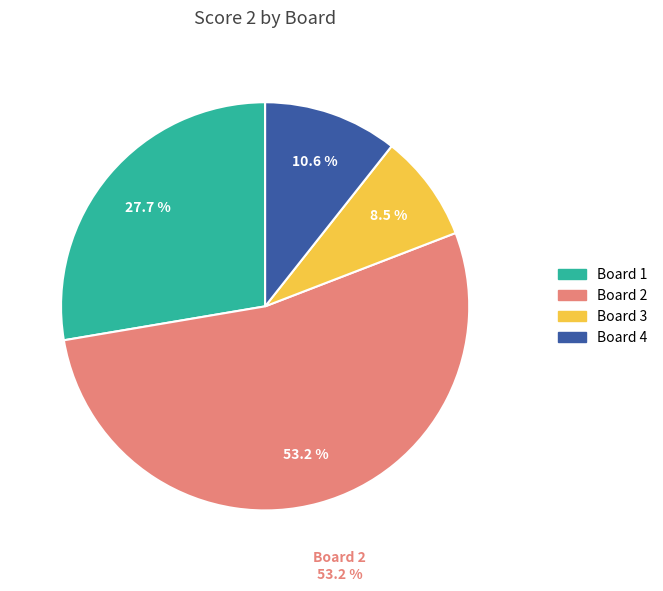

Which slice is the smallest?

Board 3